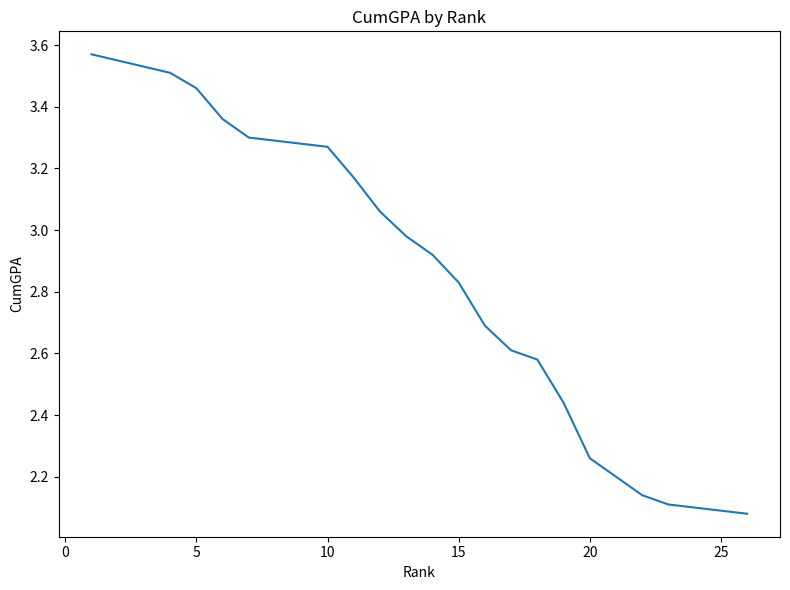

Reading right to left, what are all the values shown in this chart?

2.1	2.1	2.1	2.1	2.1	2.2	2.3	2.4	2.6	2.6	2.7	2.8	2.9	3.0	3.1	3.2	3.3	3.3	3.3	3.3	3.4	3.5	3.5	3.5	3.5	3.6